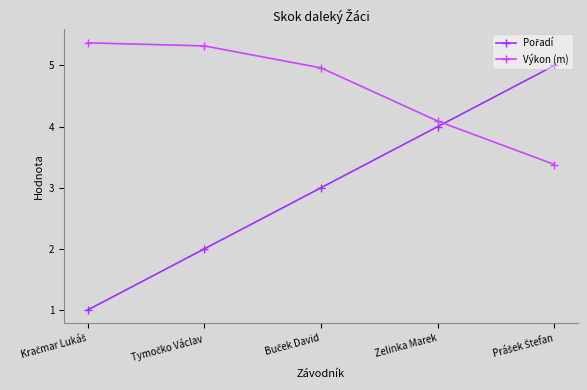

What is the lowest value of the Výkon (m) series?

3.4